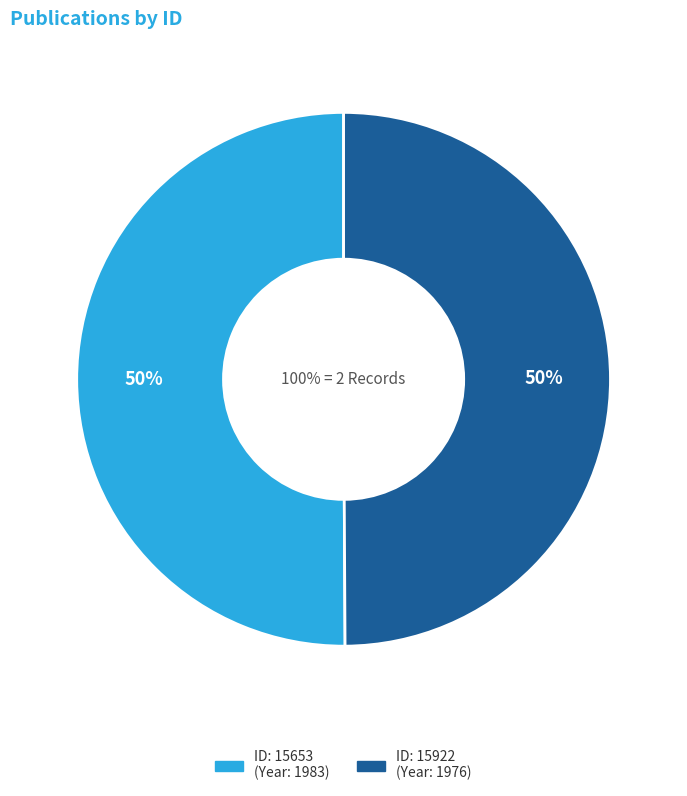

Does any single category account for the majority?

Yes